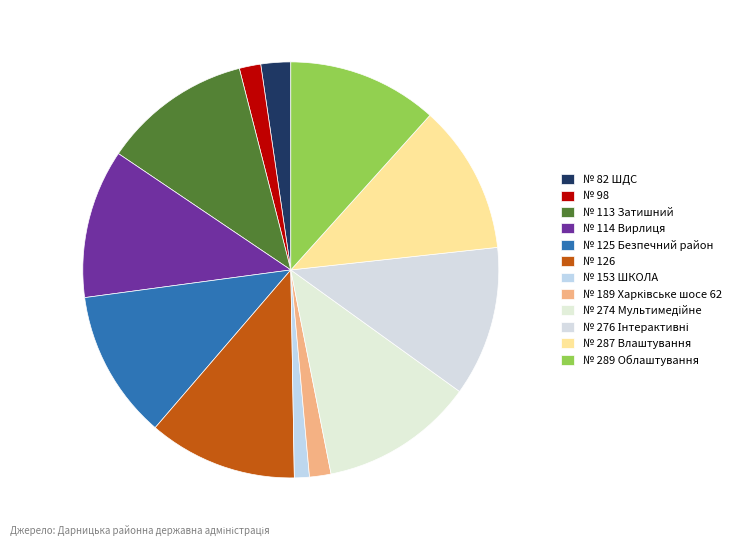

What percentage is the № 82 ШДС slice, to the nearest percent?

2%